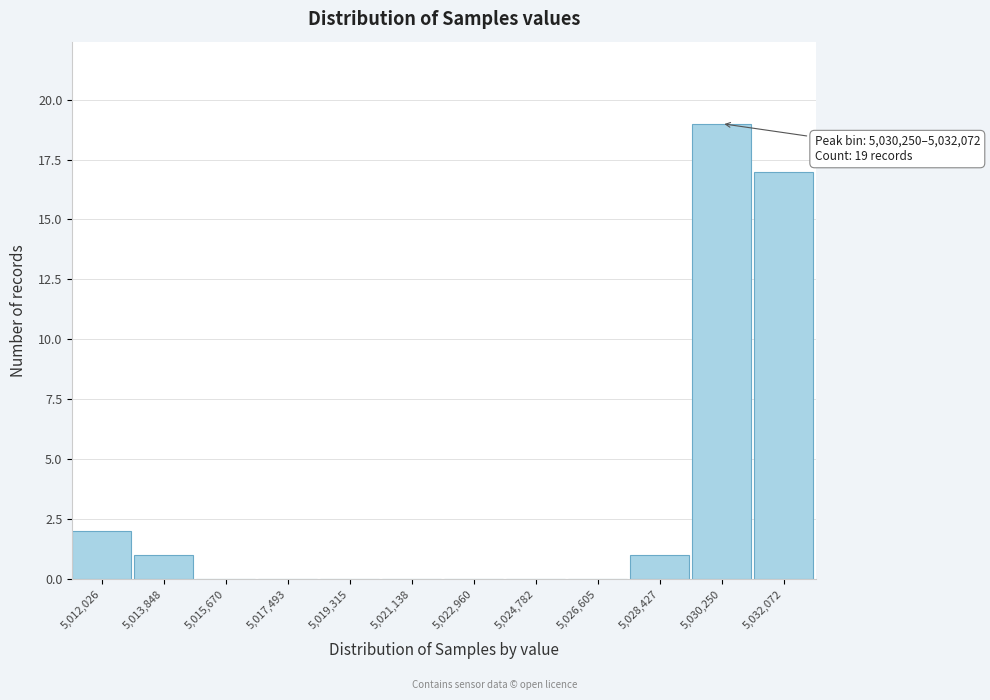

Reading left to right, transcribe all the data shown in this chart.

5,012,026=2	5,013,848=1	5,015,670=0	5,017,493=0	5,019,315=0	5,021,138=0	5,022,960=0	5,024,782=0	5,026,605=0	5,028,427=1	5,030,250=19	5,032,072=17